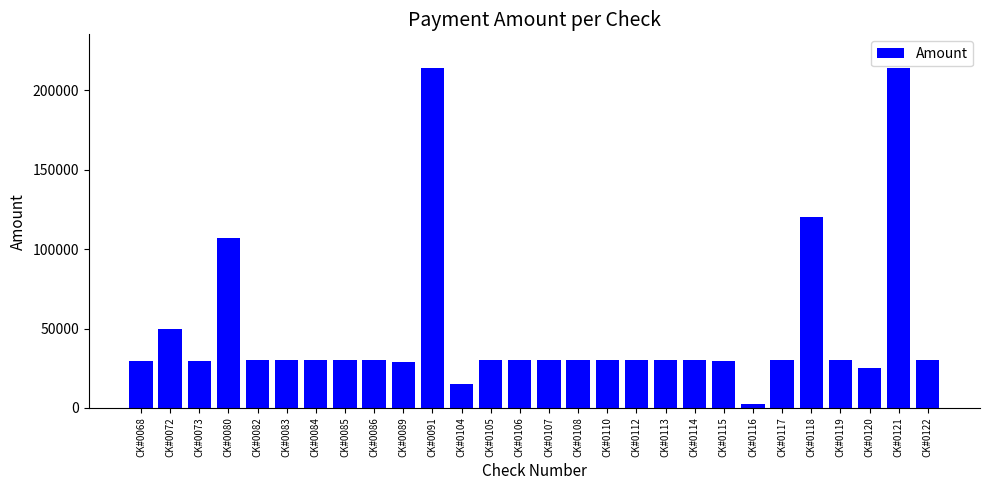

What is the difference between the maximum and minimum values?

211268.6